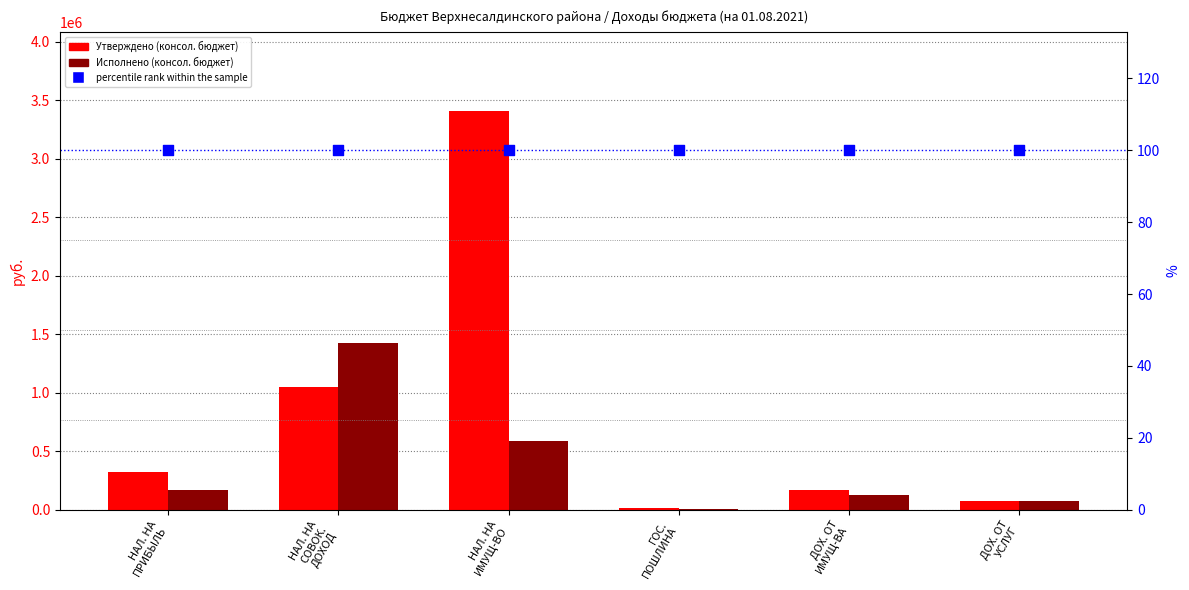

Which series has the largest total across all categories?

Утверждено (консол. бюджет)